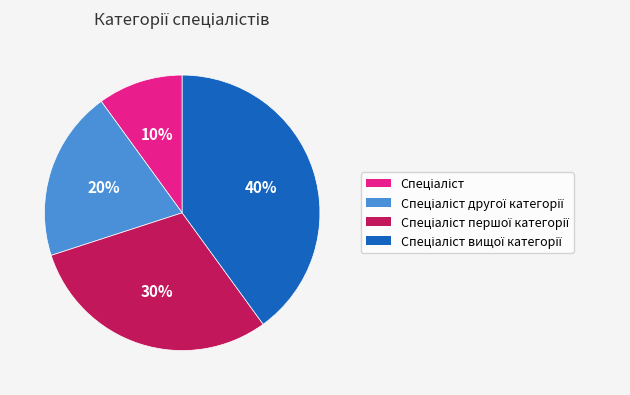

Is there a majority slice in this chart?

No